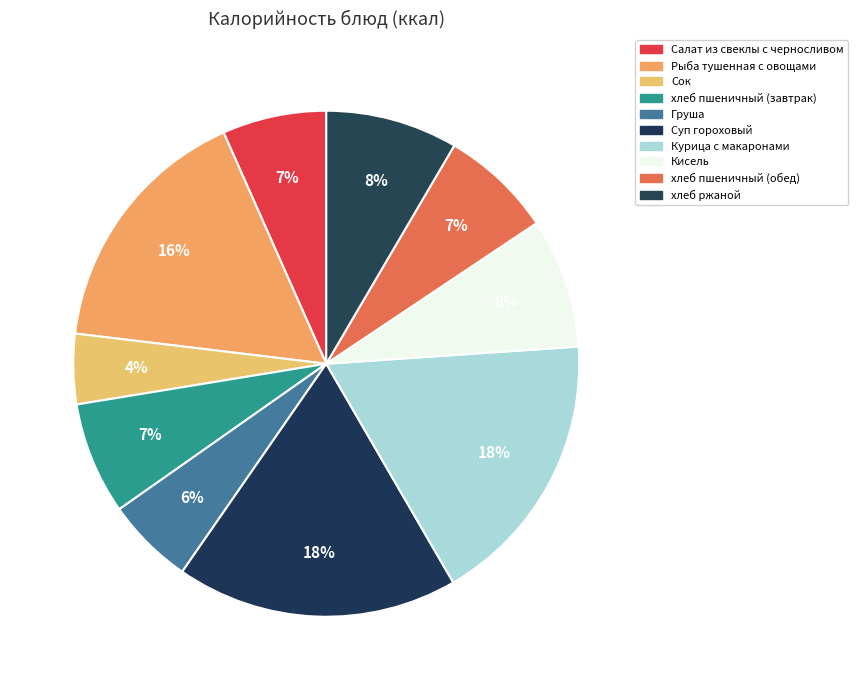

To the nearest percent, what percentage of the pie is Груша?

6%